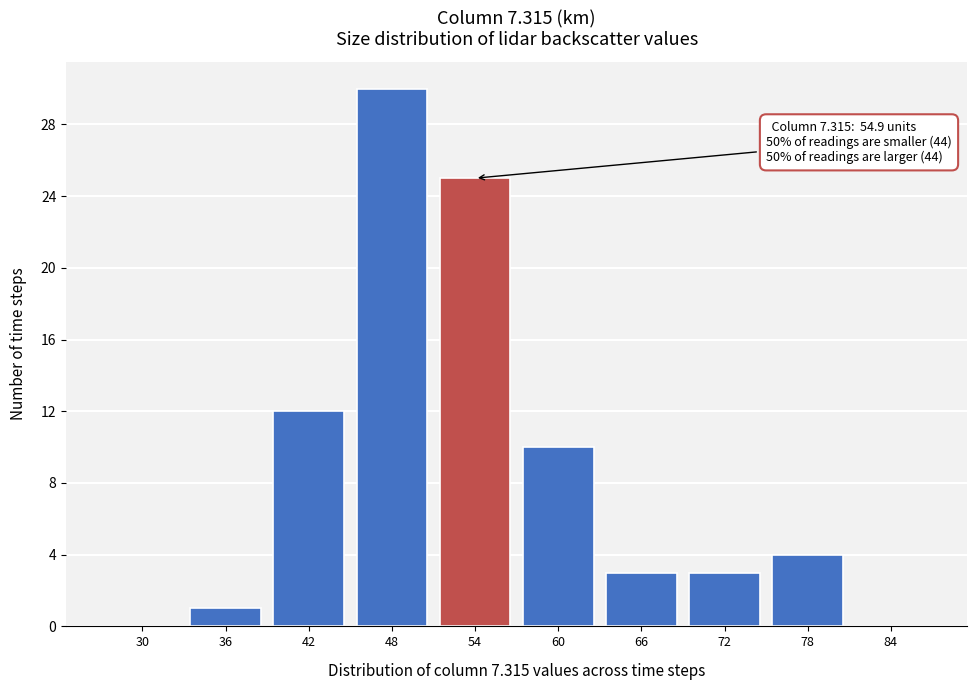

Reading left to right, what are all the values shown in this chart?

30=0	36=1	42=12	48=30	54=25	60=10	66=3	72=3	78=4	84=0